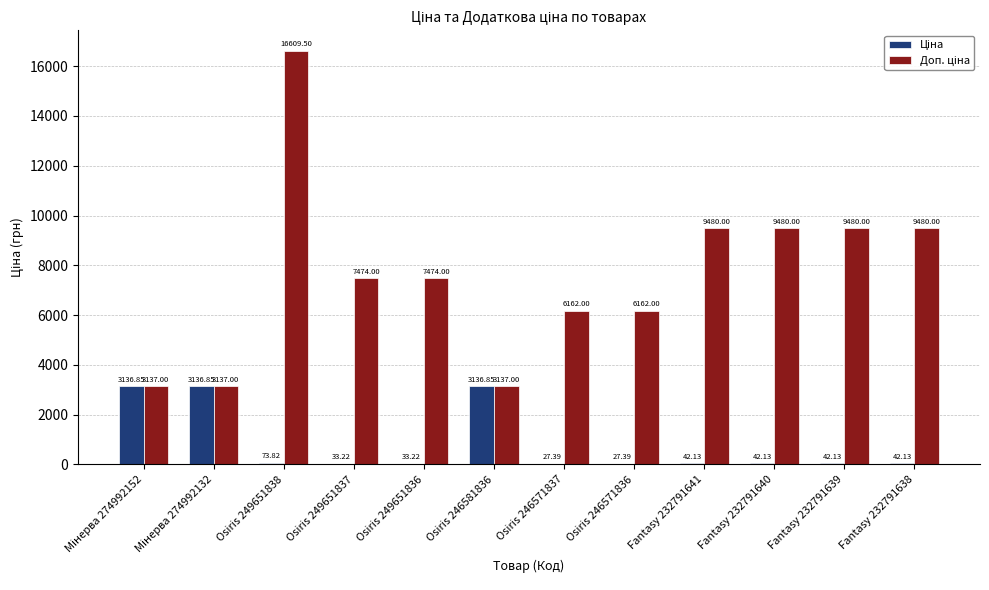

What is the total value across all series at Osiris 249651838?

16683.3